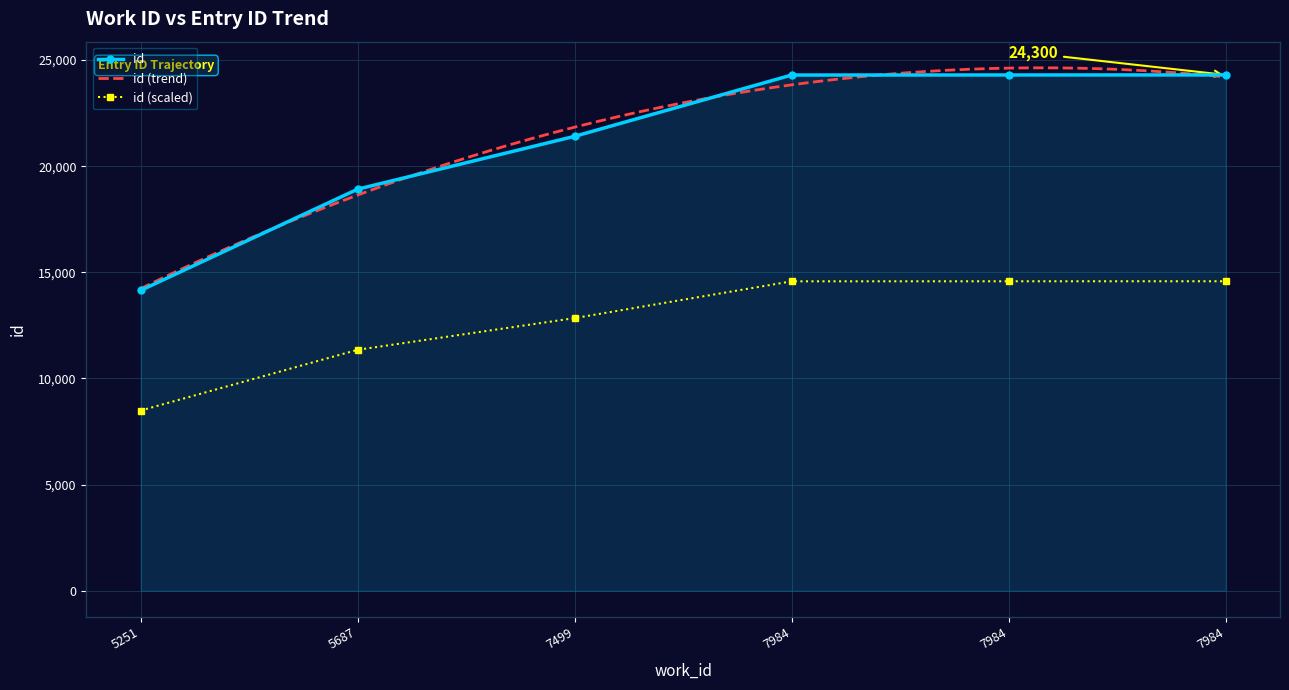

Rank the categories by value from lowest to highest.

5251, 5687, 7499, 7984, 7984, 7984